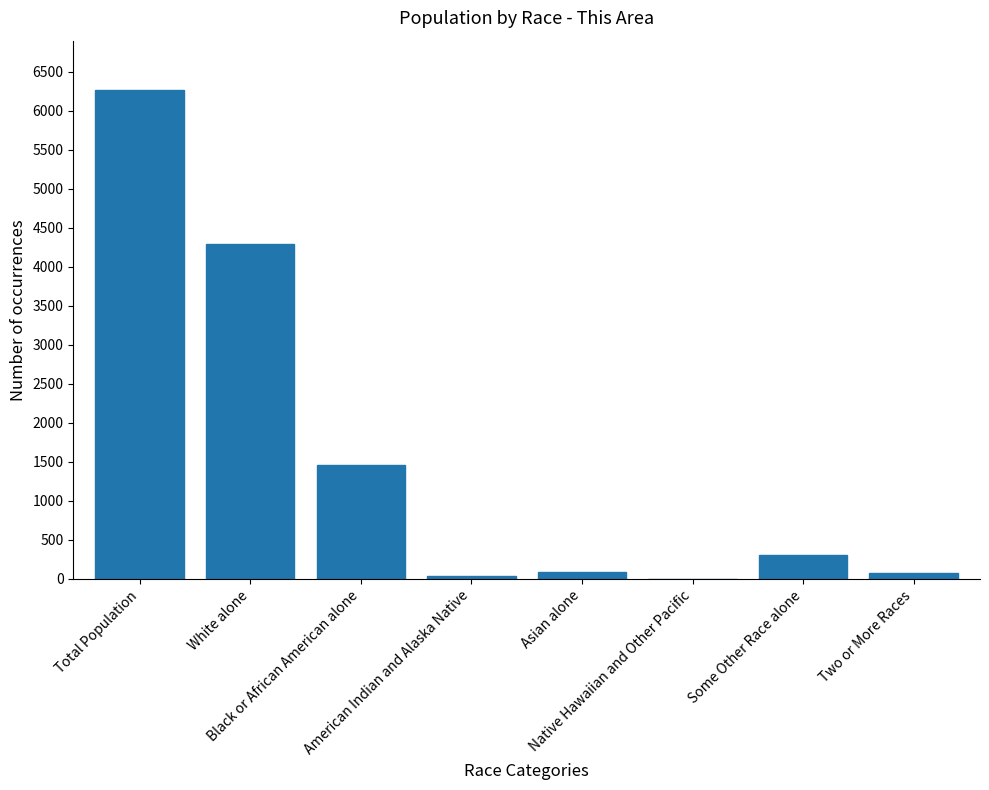

True or false: the data shows 6270 at Total Population.

True